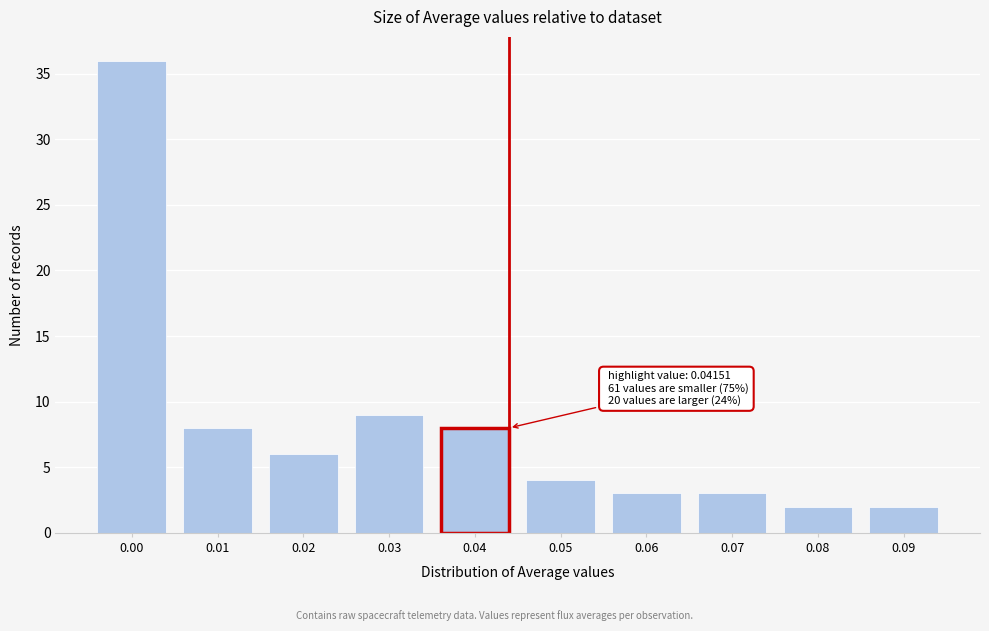

Reading left to right, list all the values displayed in this chart.

0.00=36	0.01=8	0.02=6	0.03=9	0.04=8	0.05=4	0.06=3	0.07=3	0.08=2	0.09=2